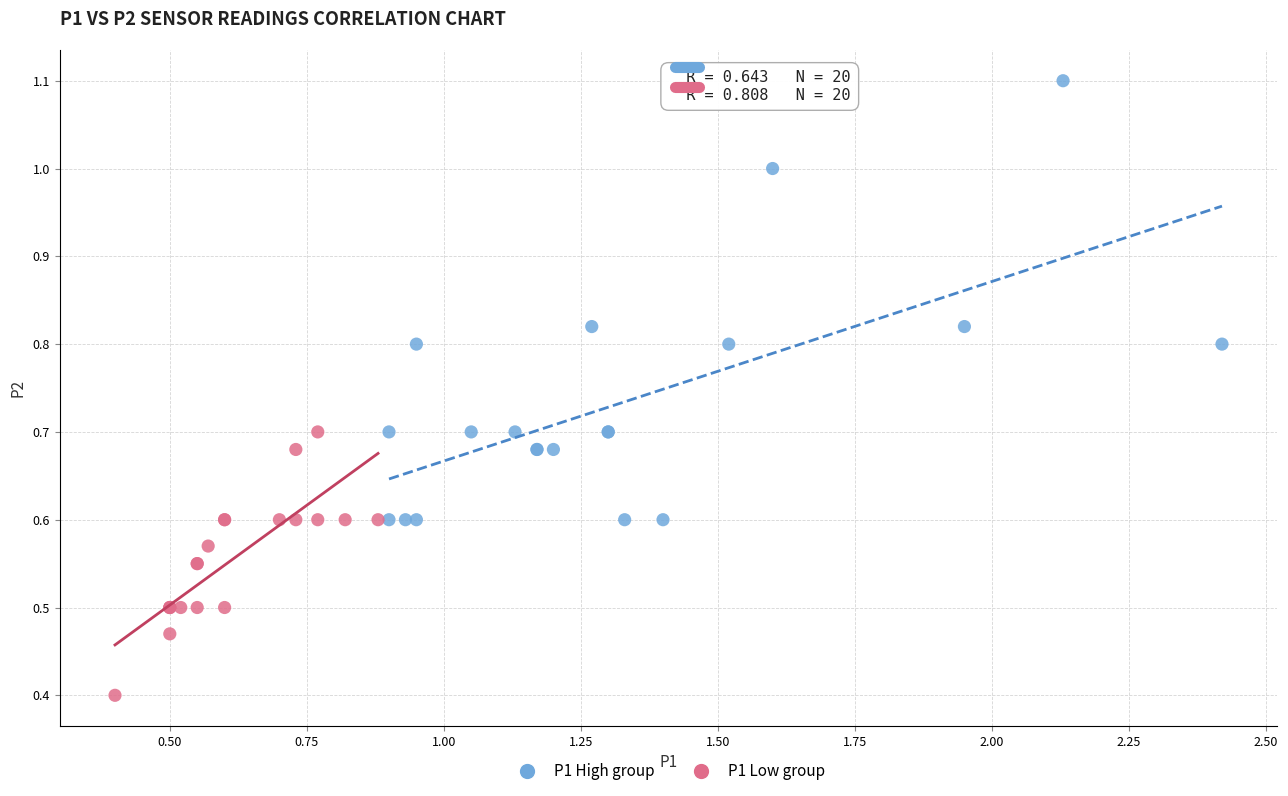

Which series reaches the maximum Y coordinate?

P1 High group